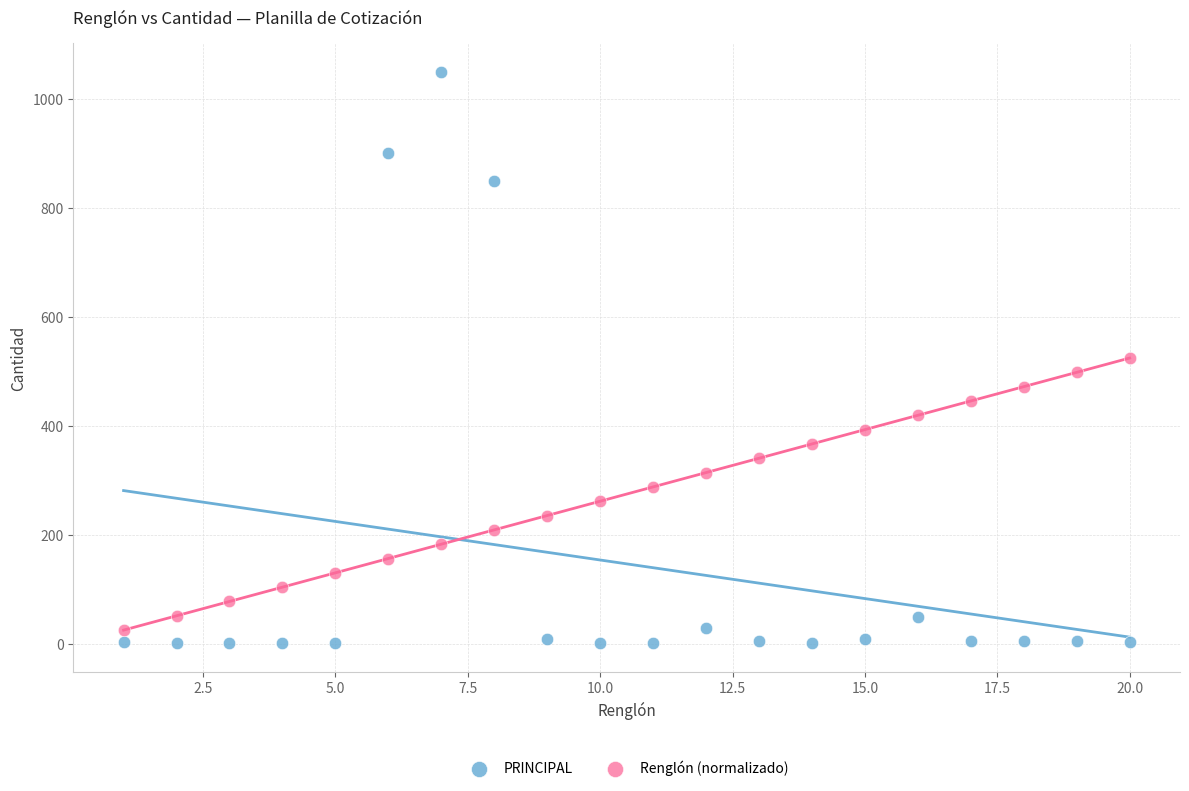

What are all the series names shown in the legend?

PRINCIPAL, Renglón (normalizado)